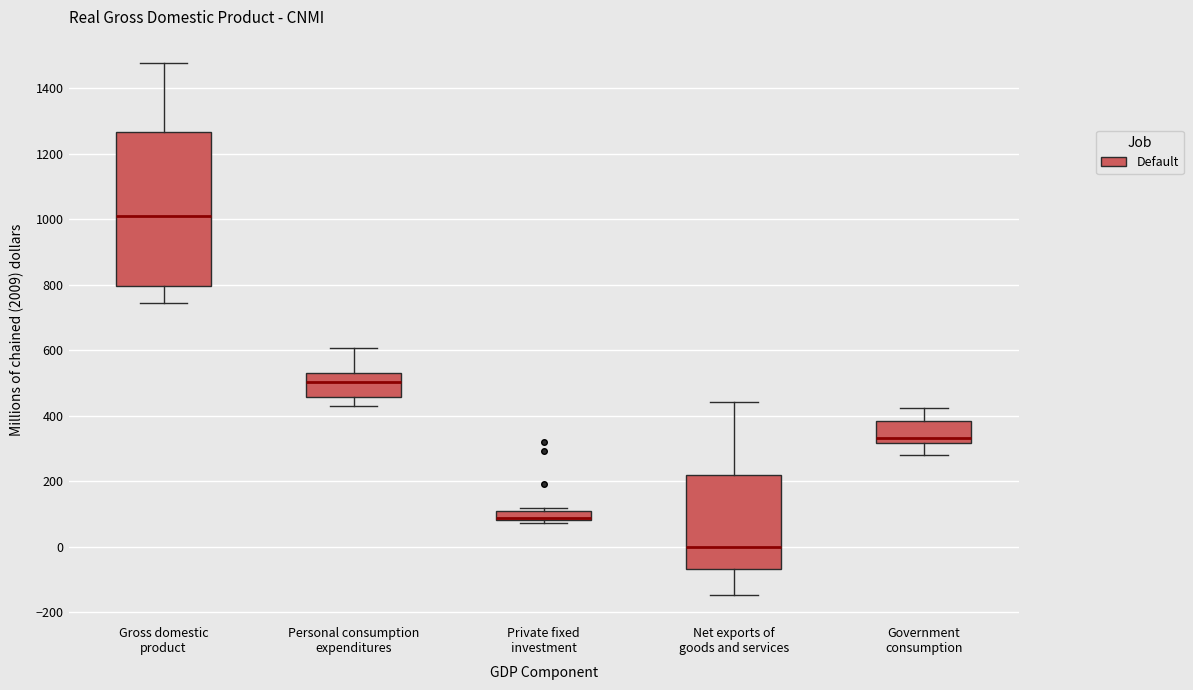

Which box is the tallest, from its lower edge to its upper edge?

Gross domestic product